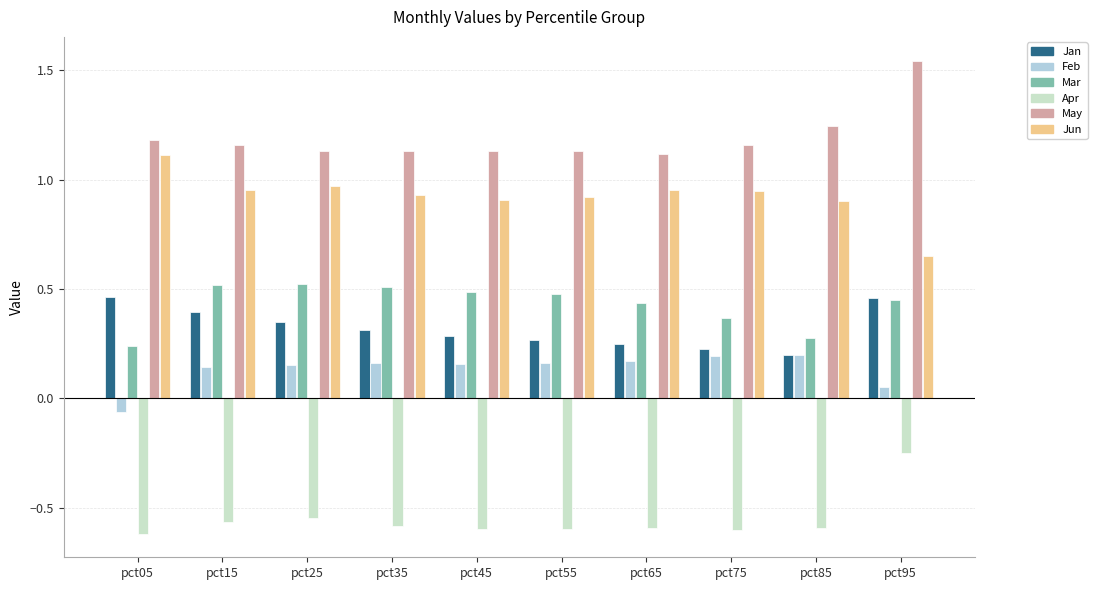

What is the sum of all Mar values?

4.3